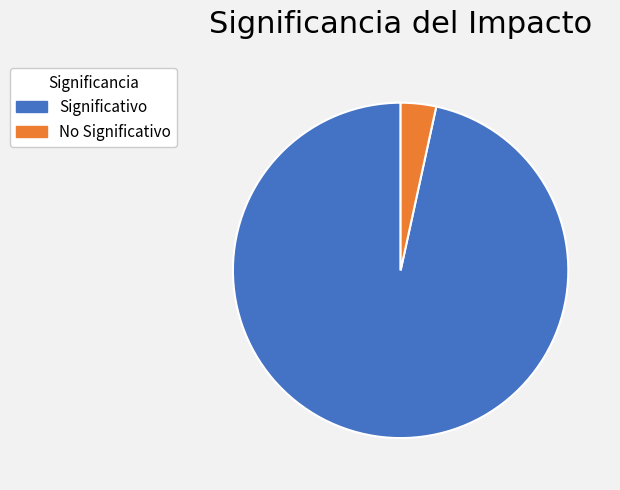

Is there a majority slice in this chart?

Yes